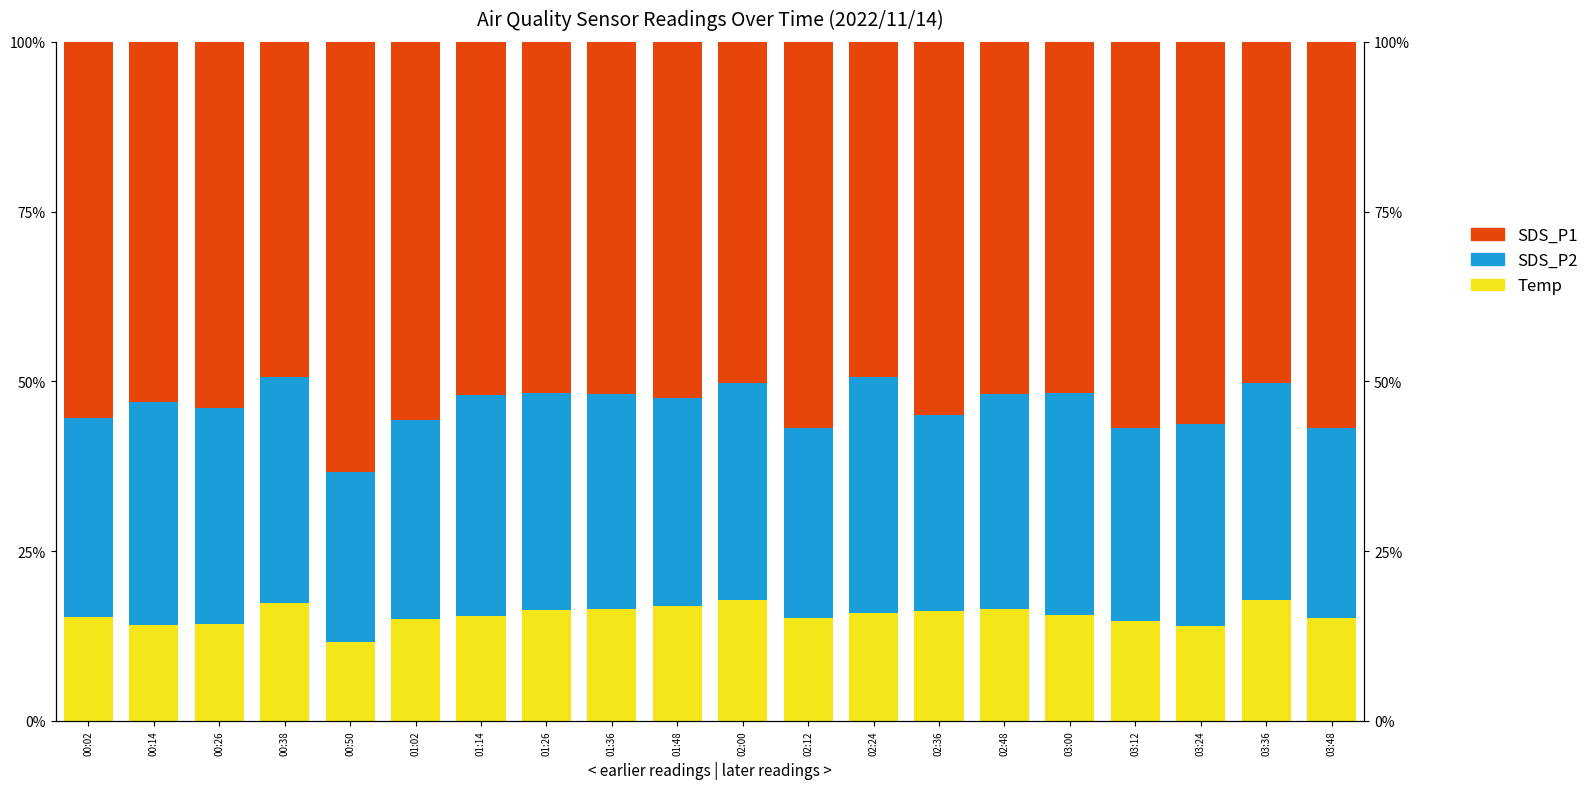

What is the value of the SDS_P2 (fine) bar at the 2nd from the left?

14.1